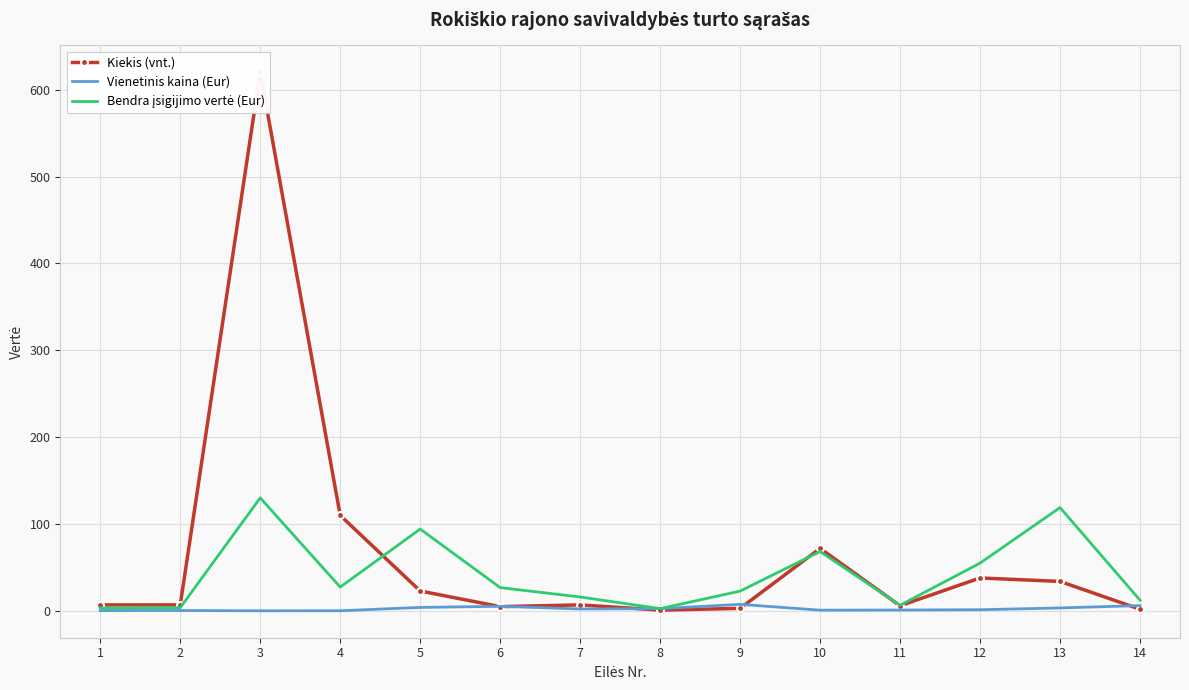

Which series changed the most between 1 and 14?

Bendra įsigijimo vertė (Eur)